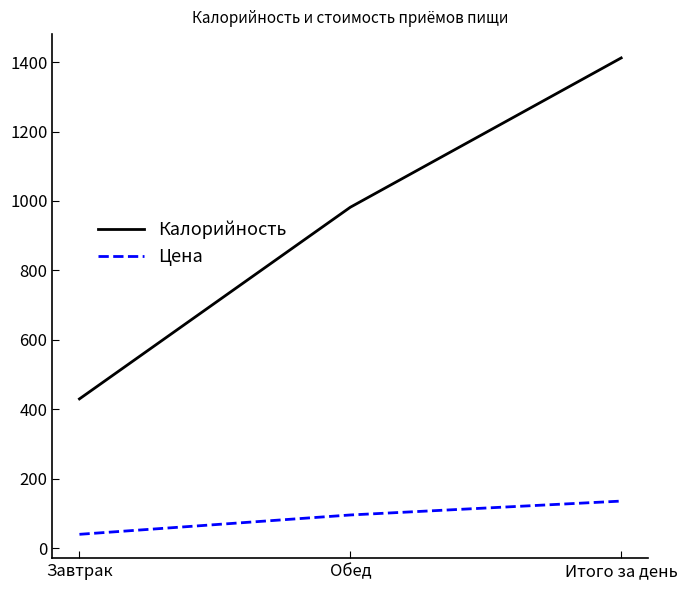

The value of Цена at Итого за день is 64.4. True or false?

False